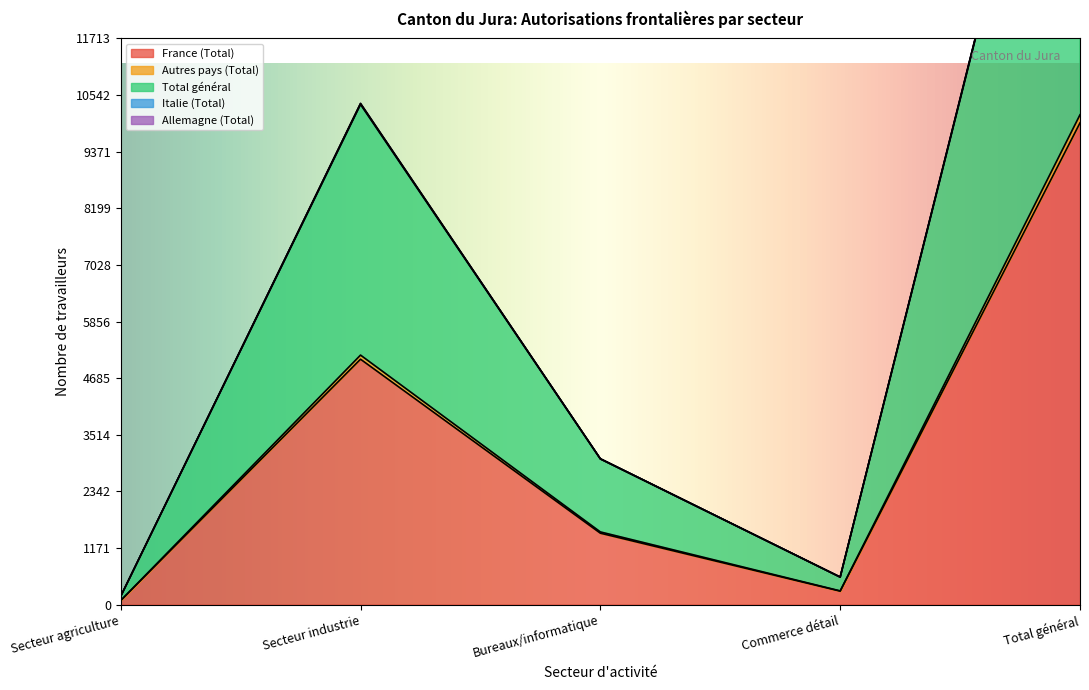

The value of France (Total) at Total général is 16604. True or false?

False